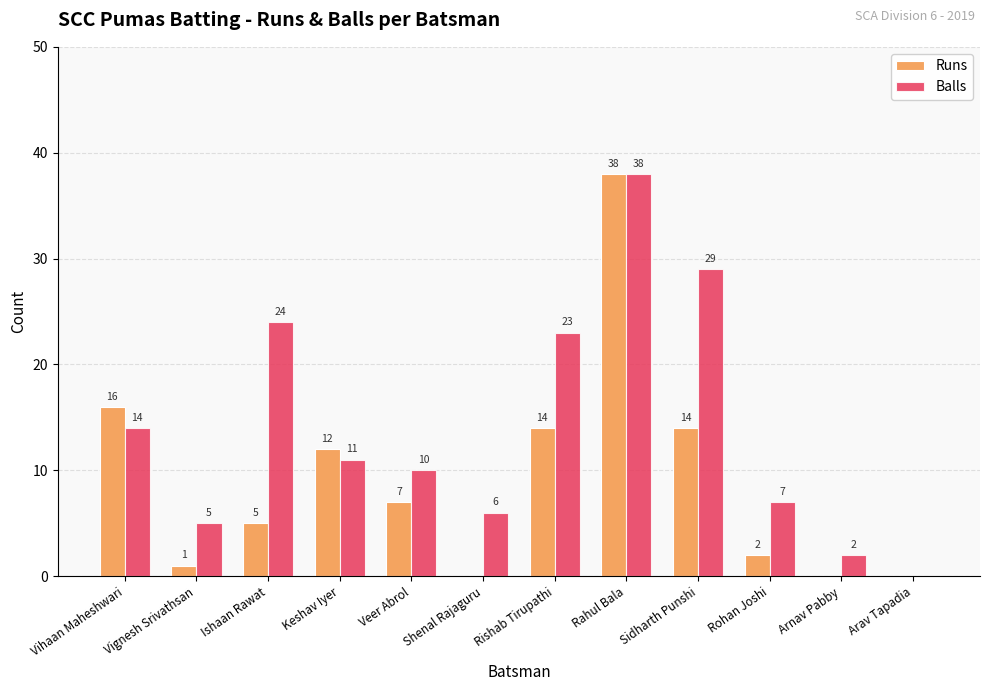

The Runs series shows 12 at Keshav Iyer. True or false?

True